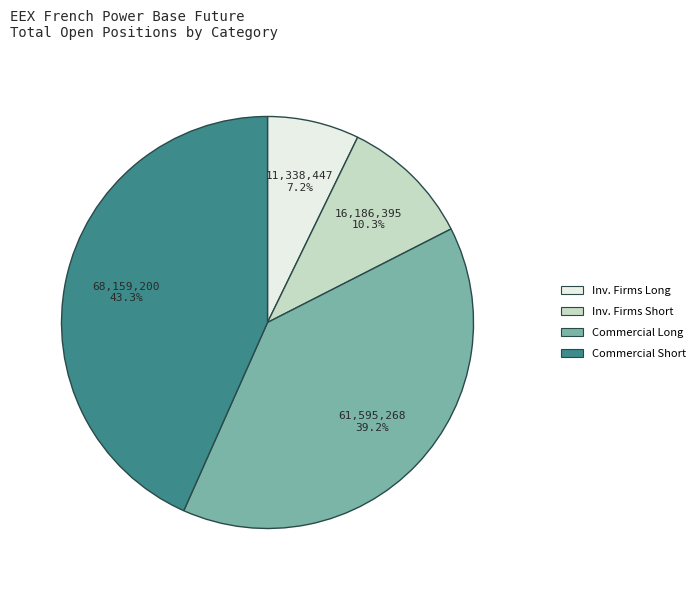

Is there any slice that represents more than half of the pie?

No